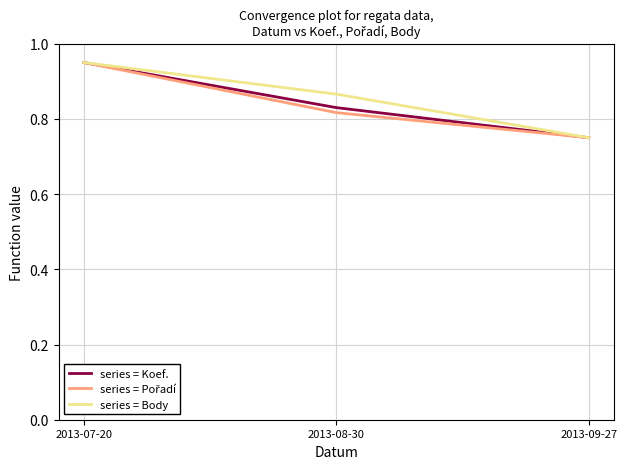

What is the sum of all series = Koef. values?

2.5